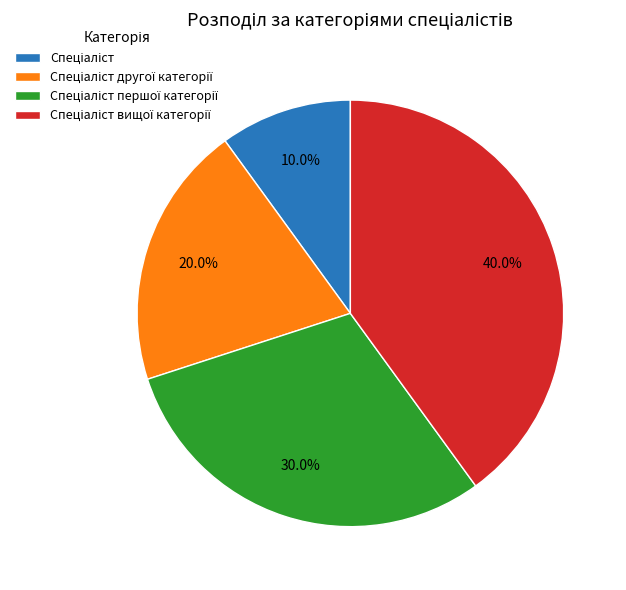

Does any single category account for the majority?

No